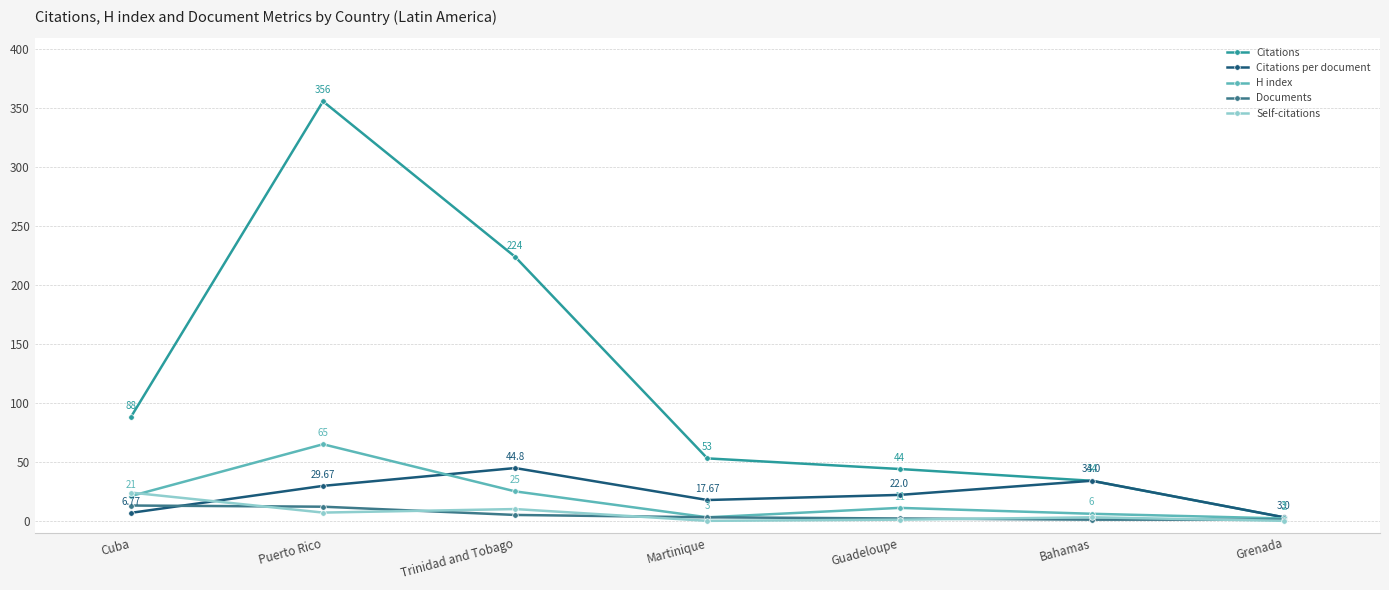

Reading right to left, what are all the values shown in this chart?

Citations: Grenada=3.0	Bahamas=34.0	Guadeloupe=44.0	Martinique=53.0	Trinidad and Tobago=224.0	Puerto Rico=356.0	Cuba=88.0
Citations per document: Grenada=3.0	Bahamas=34.0	Guadeloupe=22.0	Martinique=17.7	Trinidad and Tobago=44.8	Puerto Rico=29.7	Cuba=6.8
H index: Grenada=2.0	Bahamas=6.0	Guadeloupe=11.0	Martinique=3.0	Trinidad and Tobago=25.0	Puerto Rico=65.0	Cuba=21.0
Documents: Grenada=1.0	Bahamas=1.0	Guadeloupe=2.0	Martinique=3.0	Trinidad and Tobago=5.0	Puerto Rico=12.0	Cuba=13.0
Self-citations: Grenada=0.0	Bahamas=3.0	Guadeloupe=1.0	Martinique=0.0	Trinidad and Tobago=10.0	Puerto Rico=7.0	Cuba=24.0